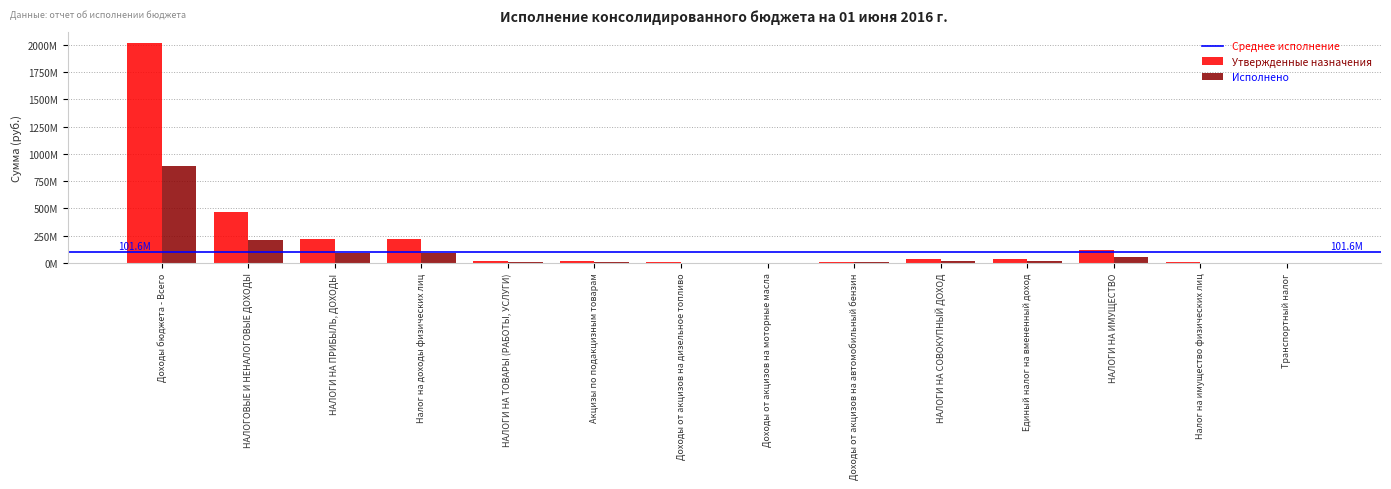

What is the sum of the Утвержденные назначения values at Акцизы по подакцизным товарам and Налог на доходы физических лиц?

240797300.0